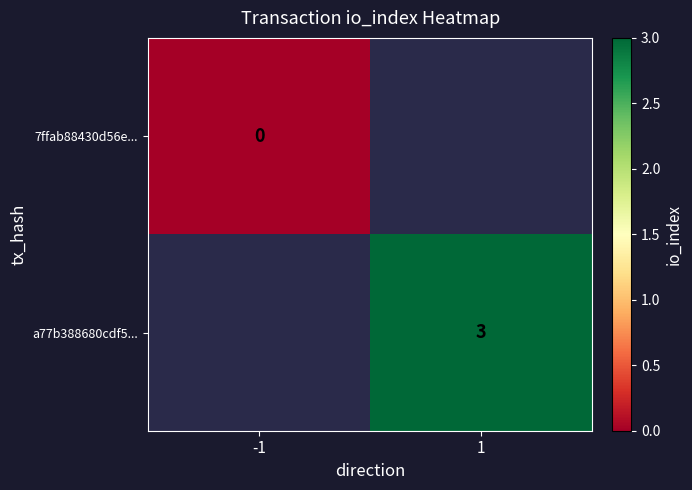

The 7ffab88430d56e... series shows 0.0 at -1. True or false?

True